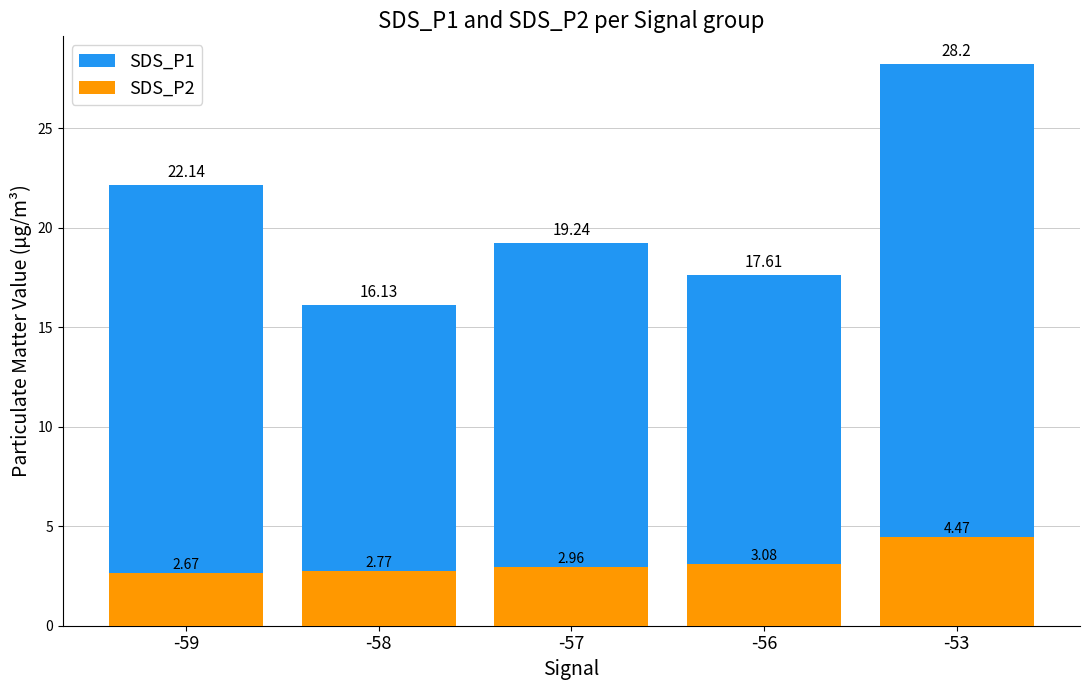

How many distinct data groups are displayed?

2